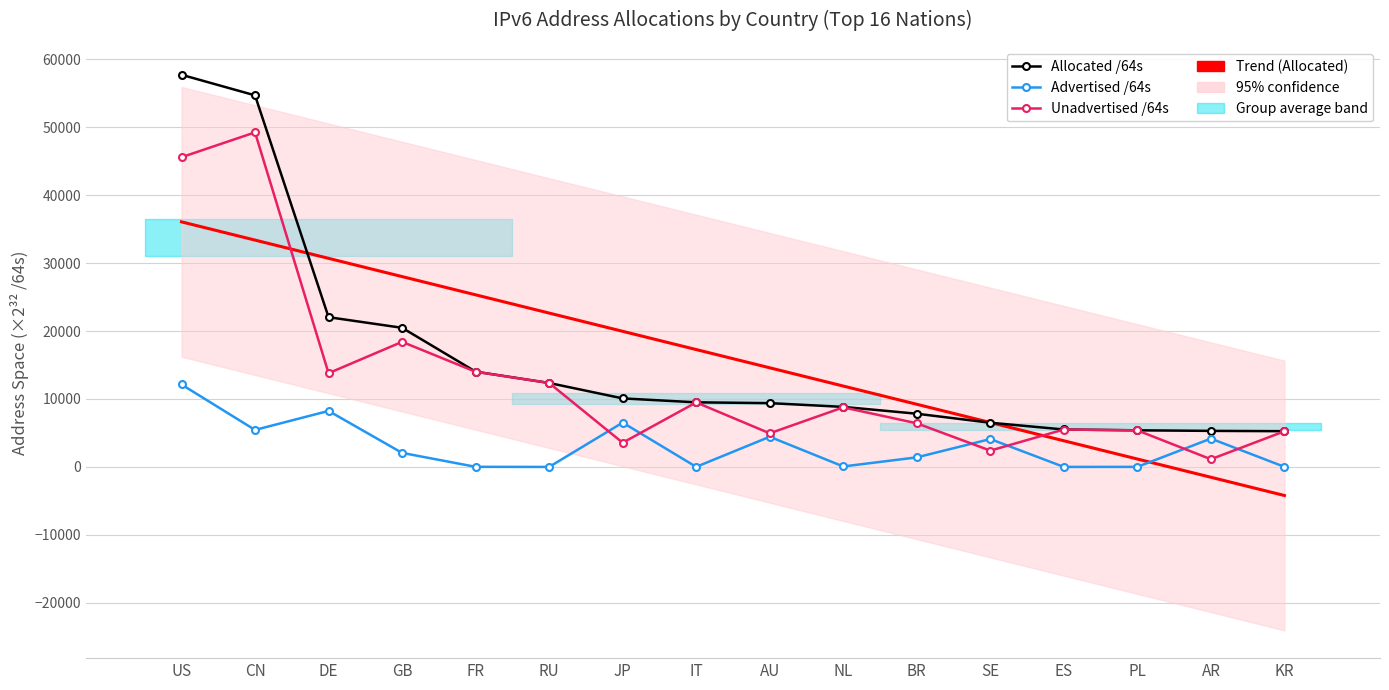

True or false: Trend (Allocated) and Unadvertised /64s intersect in this chart.

True